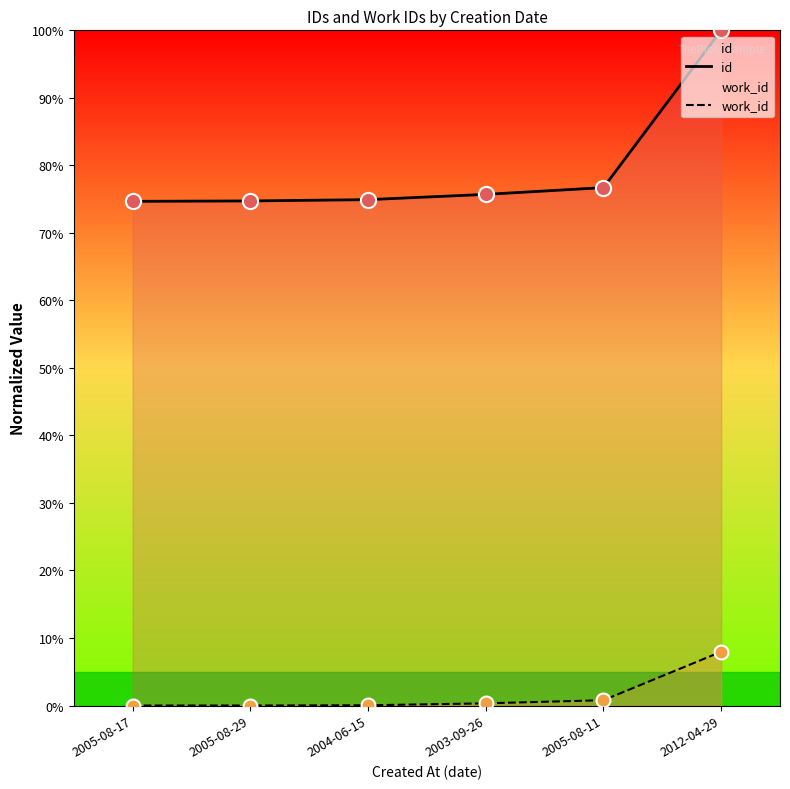

Which series has the largest total across all categories?

id